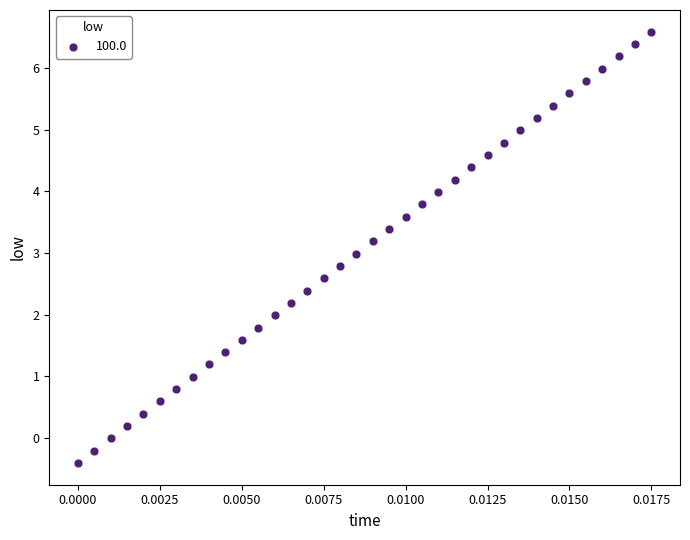

What is the range of Y values (max minus min)?

7.0